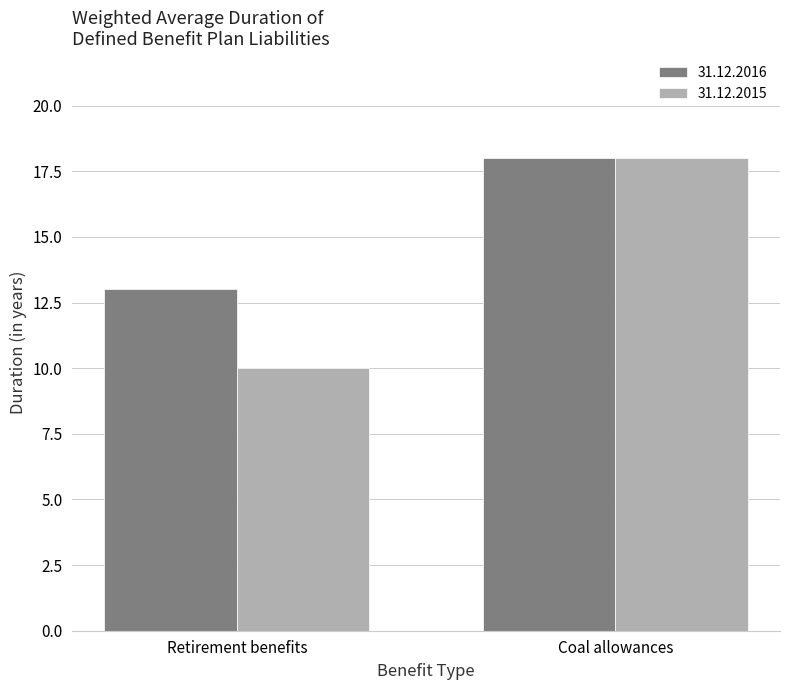

Count the 31.12.2016 values in the range 13 to 18.

2